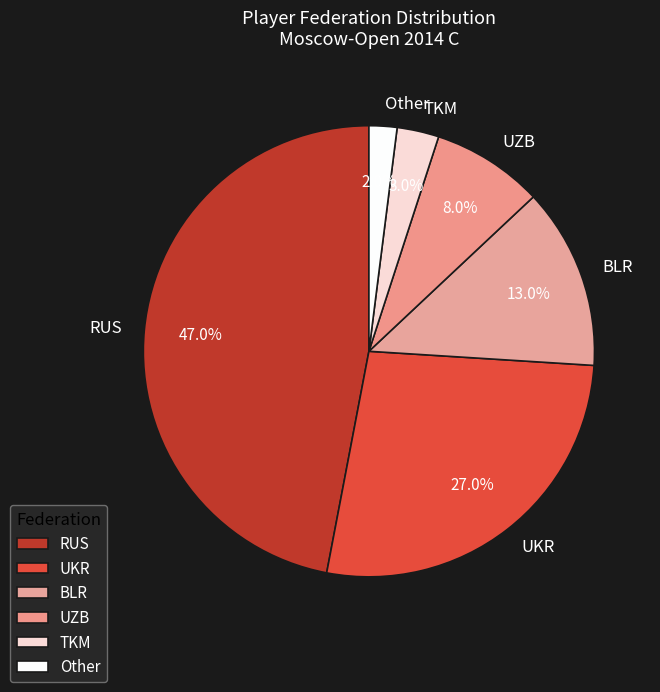

Which slice is the smallest?

Other